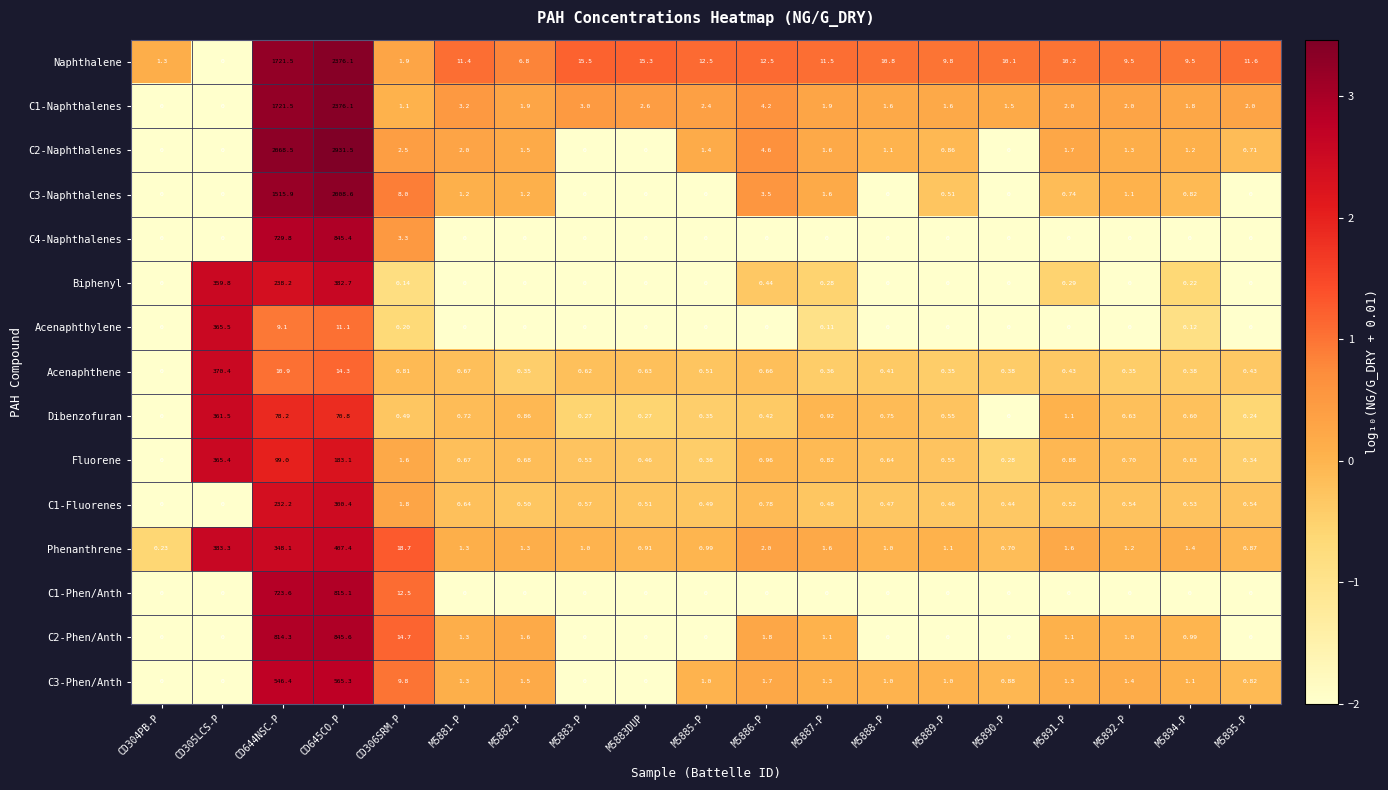

How many data points in C2-Naphthalenes are above 1?

12